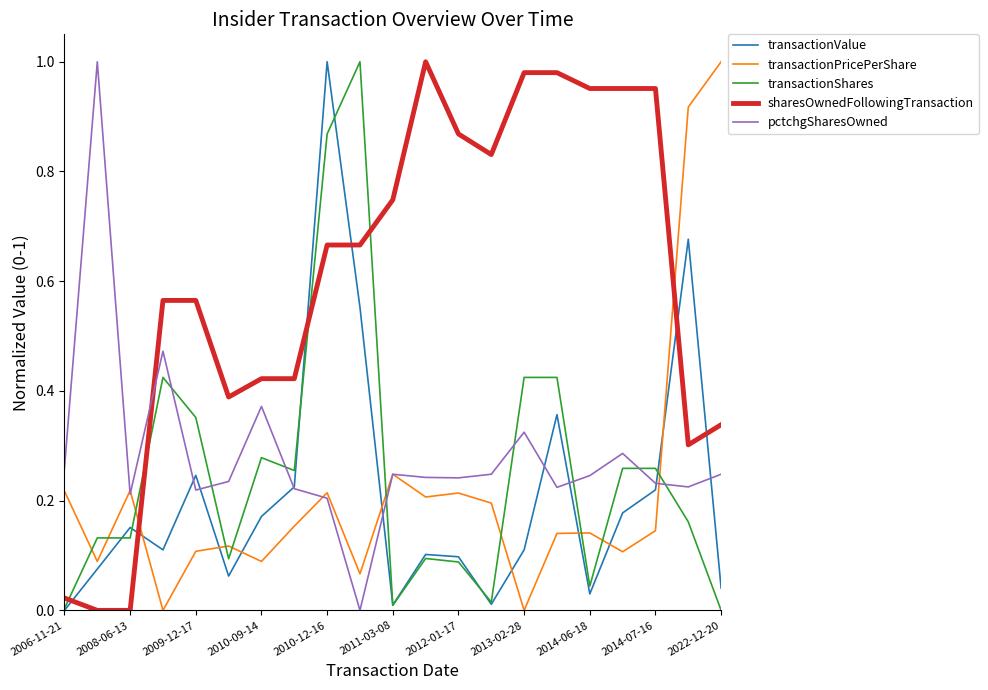

What are all the series names shown in the legend?

transactionValue, transactionPricePerShare, transactionShares, sharesOwnedFollowingTransaction, pctchgSharesOwned